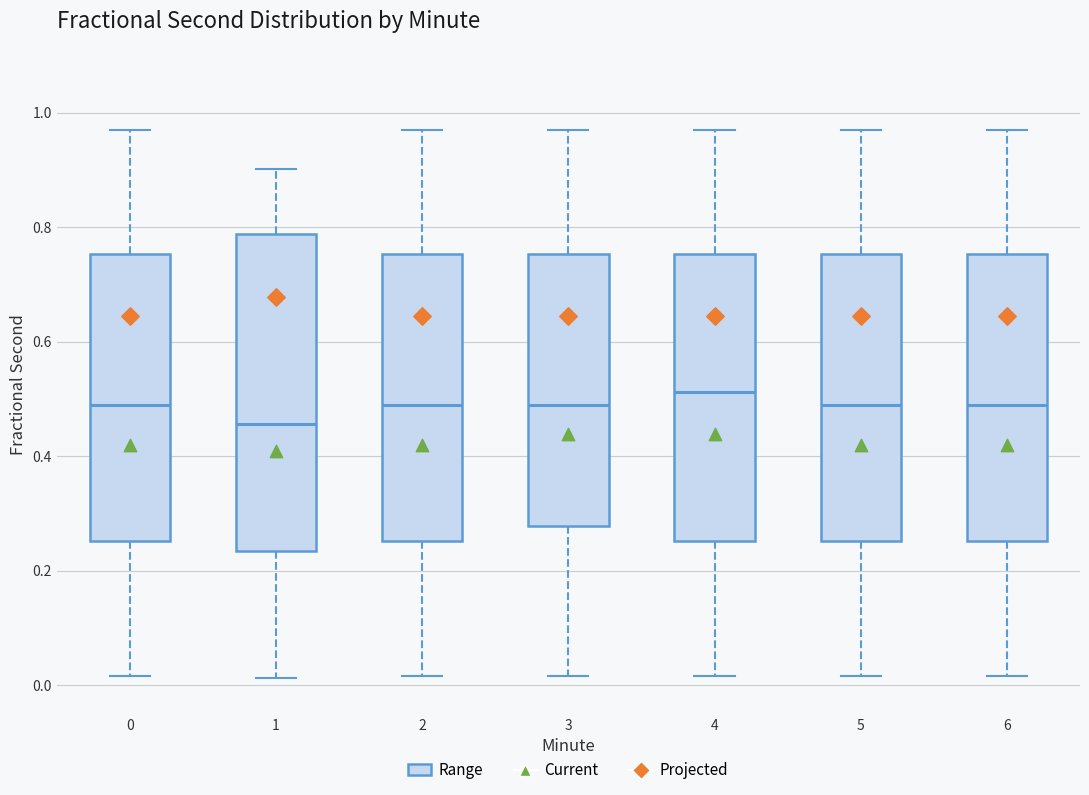

Reading left to right, transcribe this box plot: for each box, give where its median line is, the range the box spans, and where its two whiskers end, as read against the y-axis. The values are not printed on the chart, so give them approximately, as read against the axis.

0: median 0.48, box 0.26 to 0.76, whiskers 0.02 to 0.98
1: median 0.46, box 0.24 to 0.78, whiskers 0.02 to 0.90
2: median 0.48, box 0.26 to 0.76, whiskers 0.02 to 0.98
3: median 0.48, box 0.28 to 0.76, whiskers 0.02 to 0.98
4: median 0.52, box 0.26 to 0.76, whiskers 0.02 to 0.98
5: median 0.48, box 0.26 to 0.76, whiskers 0.02 to 0.98
6: median 0.48, box 0.26 to 0.76, whiskers 0.02 to 0.98